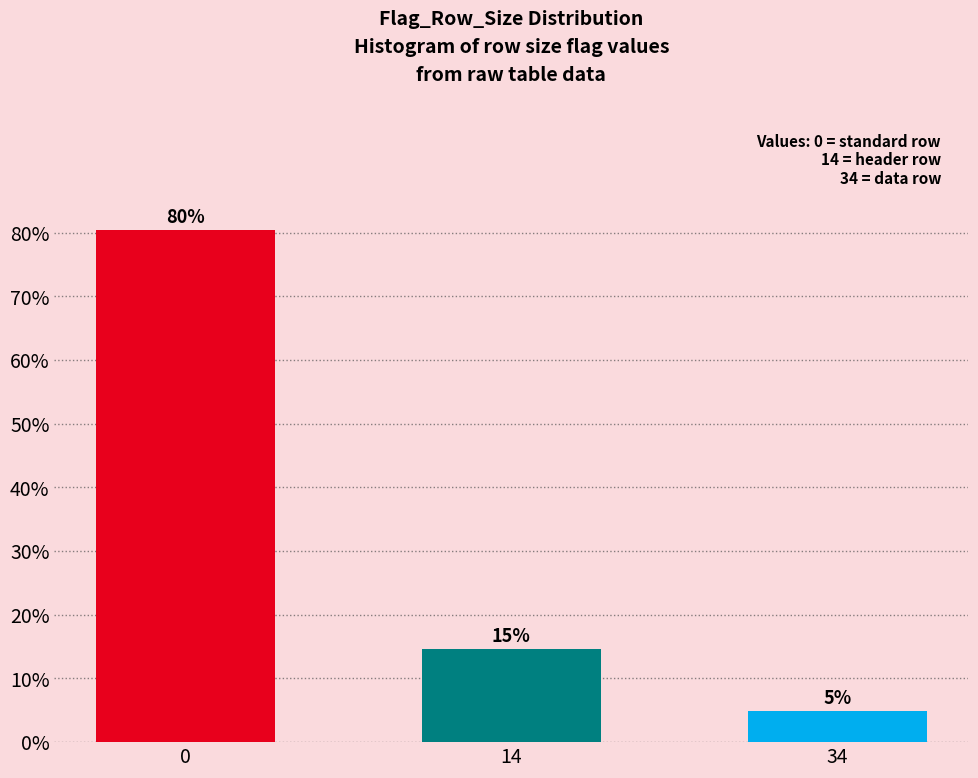

How many bars are there in total?

3